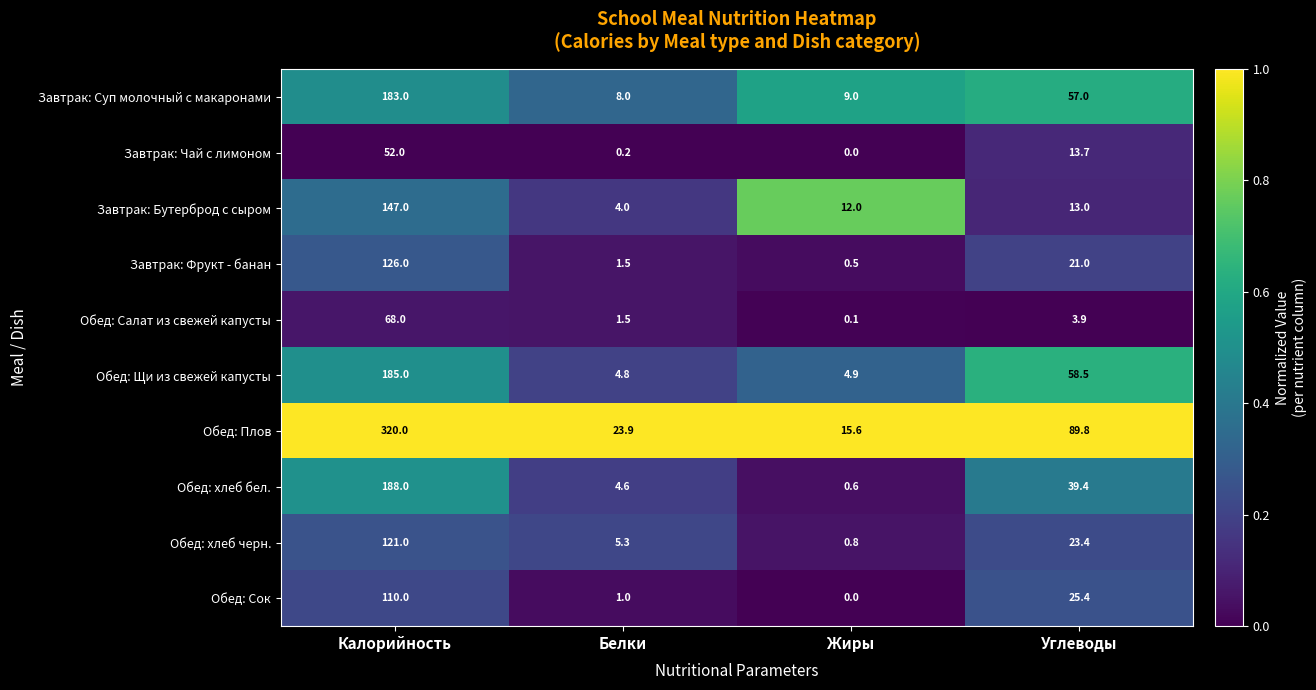

The Завтрак: Фрукт - банан series shows 1.5 at Белки. True or false?

True